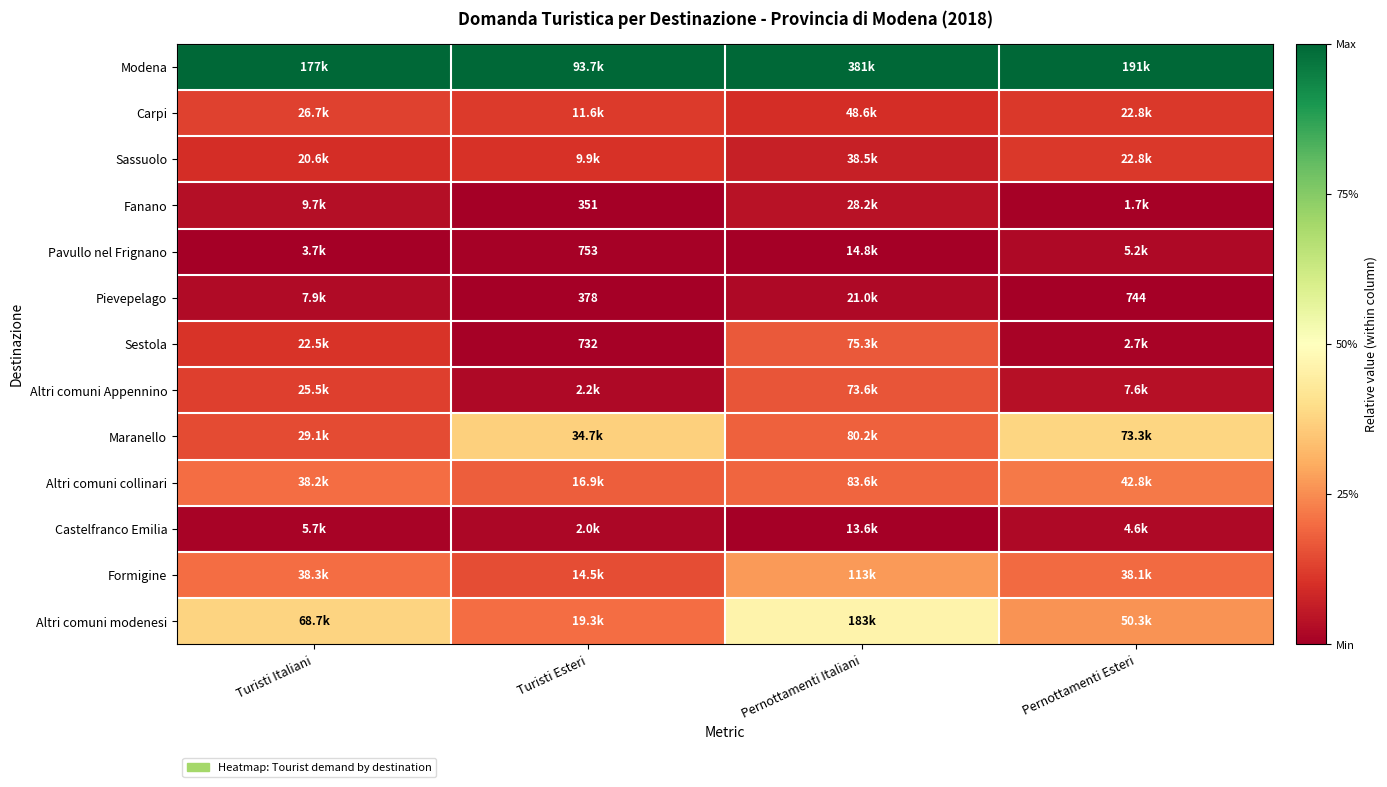

At how many categories does at least one series exceed 0?

4